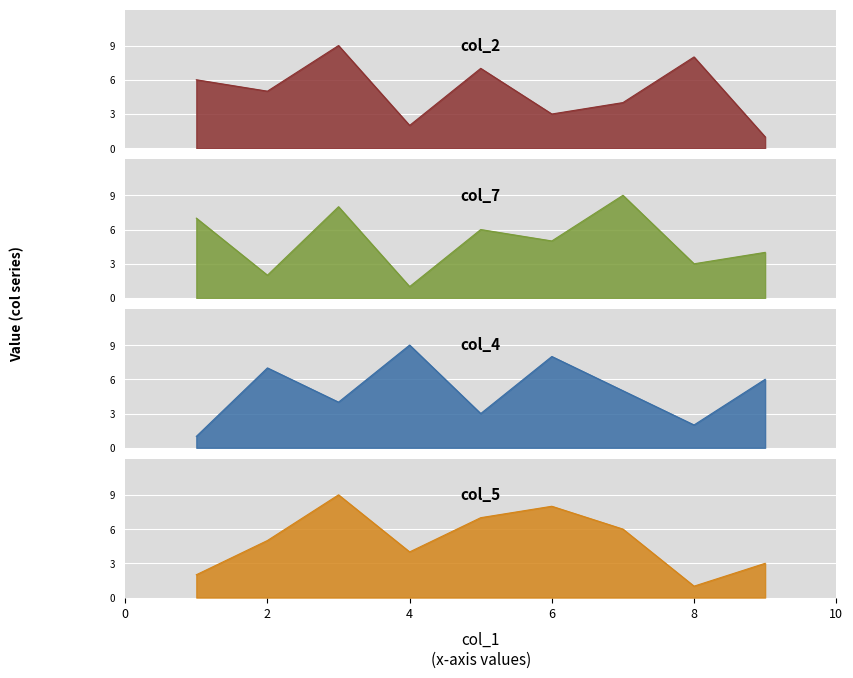

Between 5 and 4, which is larger?

5